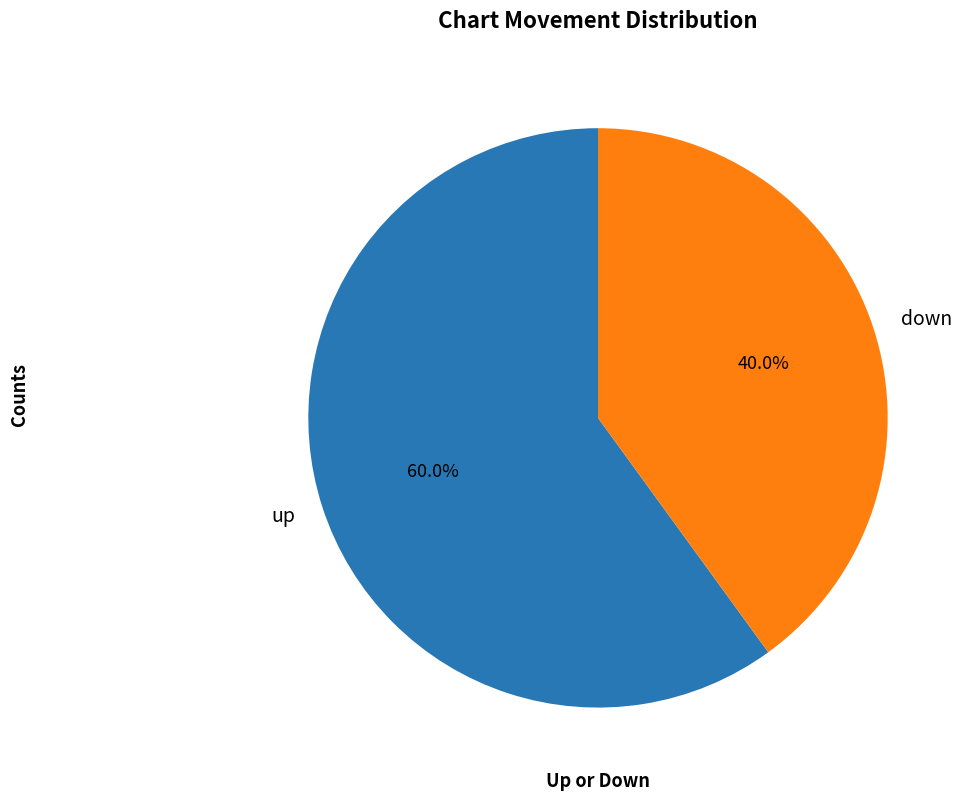

Which slice is the smallest?

down